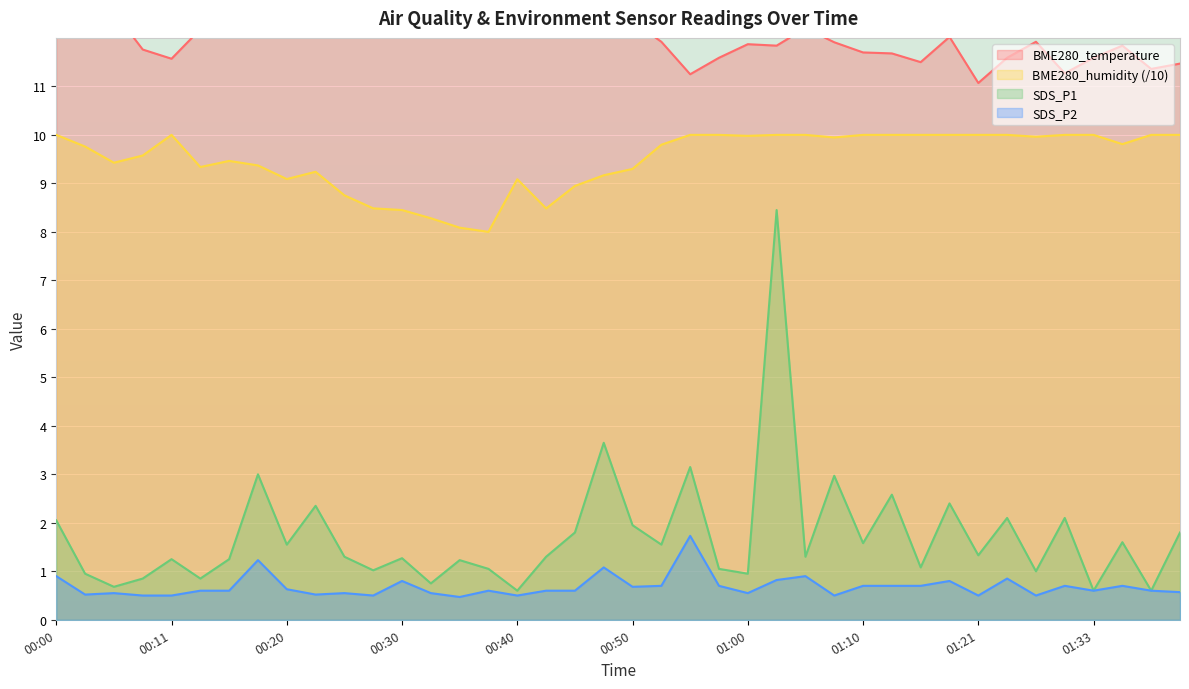

List the series in order of their peak value, highest first.

BME280_temperature, BME280_humidity, SDS_P1, SDS_P2